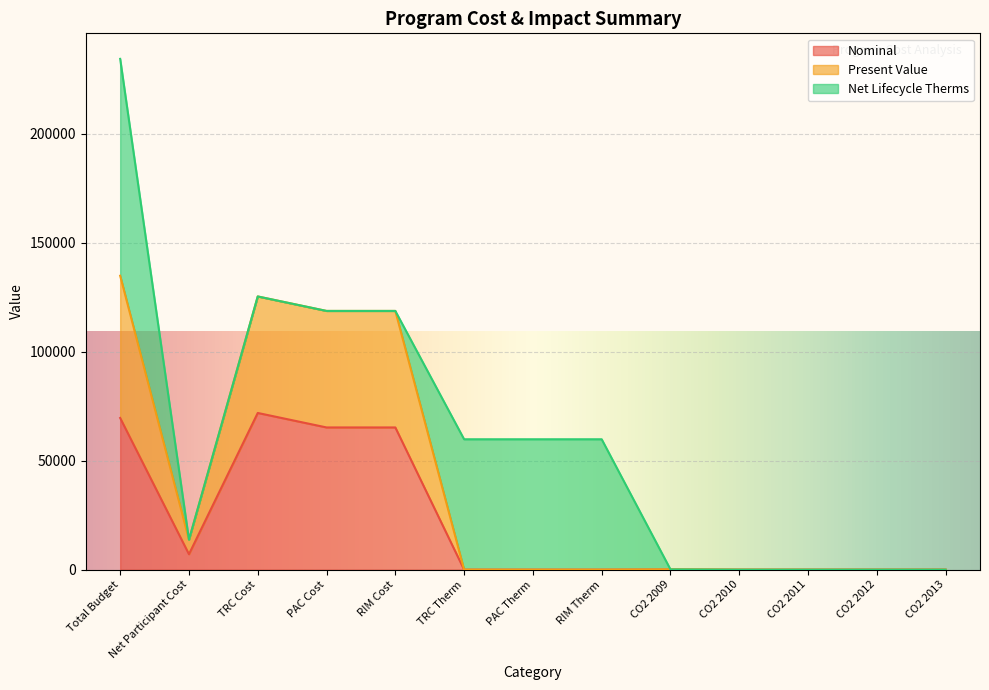

What is the difference between the Nominal values at CO2 2009 and TRC Cost?

71888.9